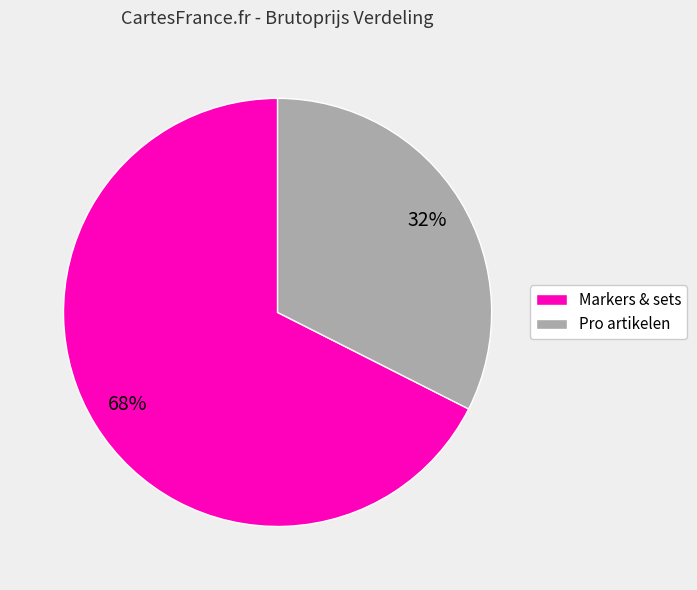

Is there any slice that represents more than half of the pie?

Yes